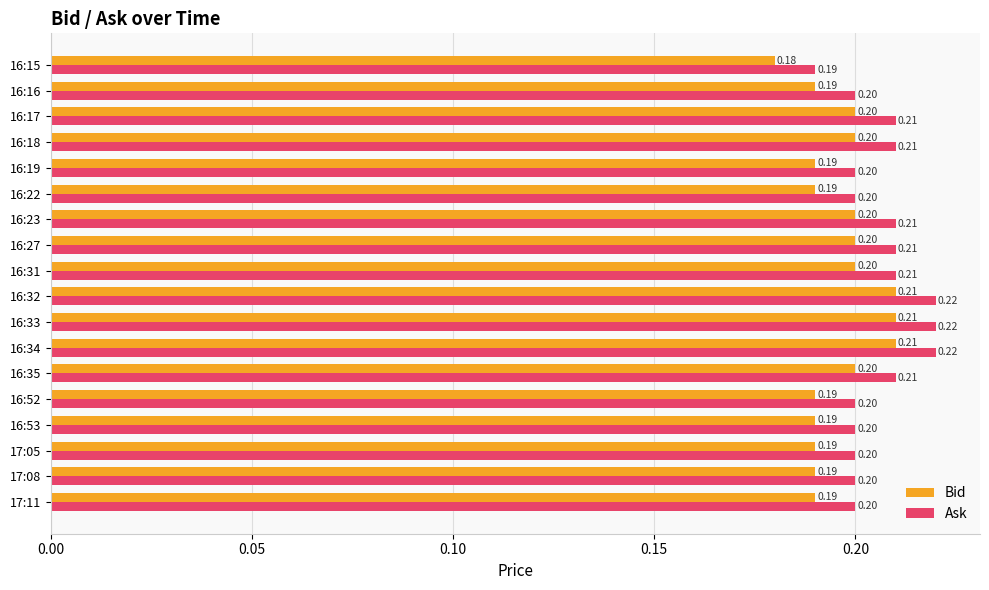

Rank the series by their average value, from lowest to highest.

Bid, Ask